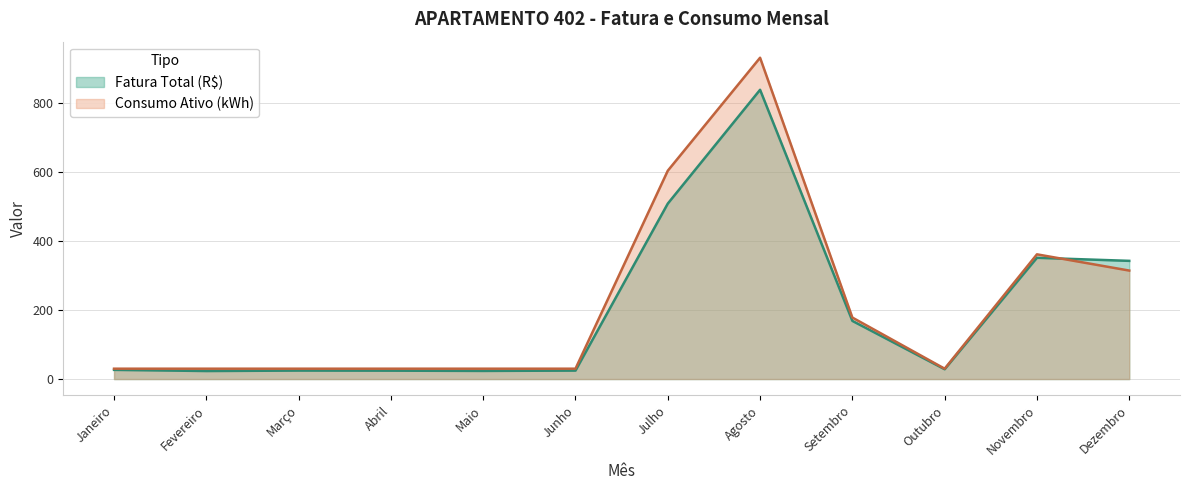

What is the minimum value shown in the chart?

23.3